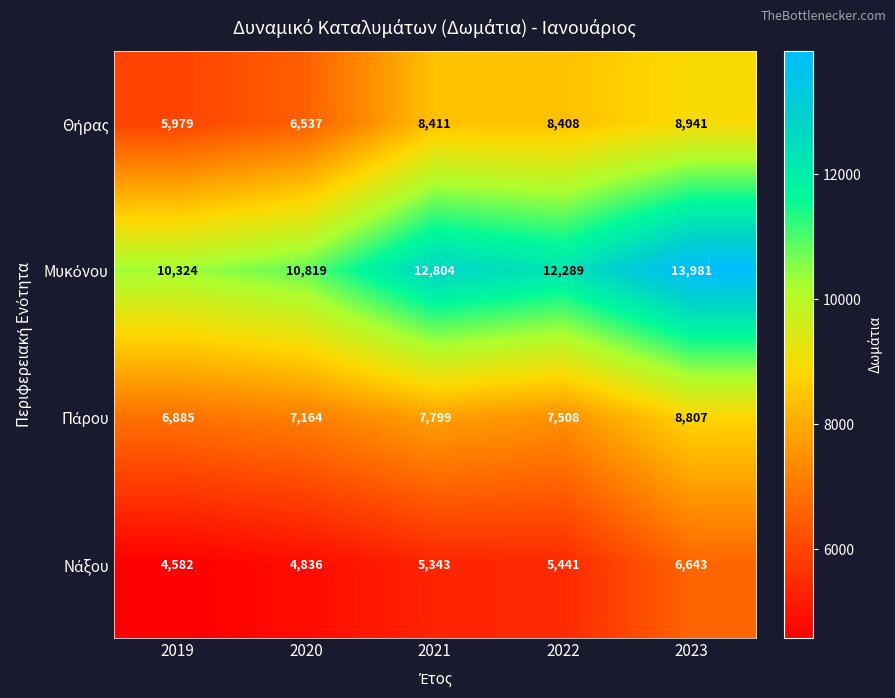

What is the difference between the highest and lowest values at 2022?

6848